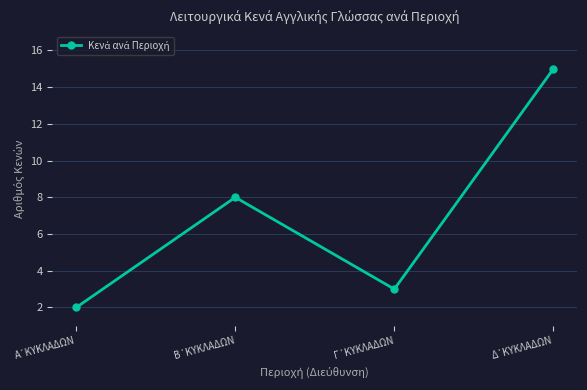

How many distinct data groups are displayed?

1